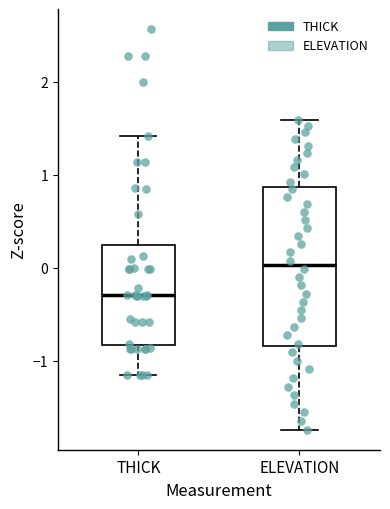

Reading left to right, transcribe this box plot: for each box, give where its median line is, the range the box spans, and where its two whiskers end, as read against the y-axis. The values are not printed on the chart, so give them approximately, as read against the axis.

THICK: median -0.3, box -0.8 to 0.2, whiskers -1.2 to 1.4
ELEVATION: median 0.0, box -0.8 to 0.9, whiskers -1.7 to 1.6